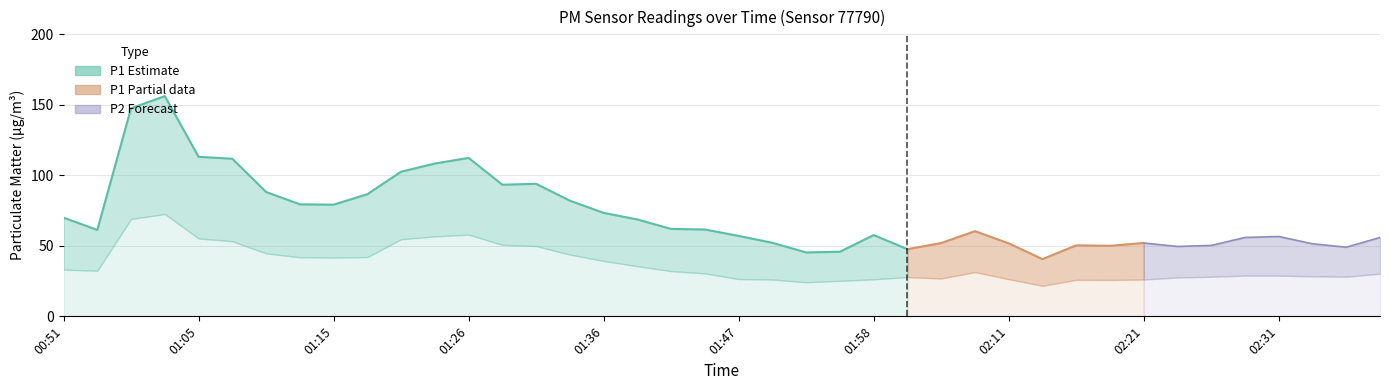

In P2, how many points are lower than both neighbors (excluding endpoints)?

7